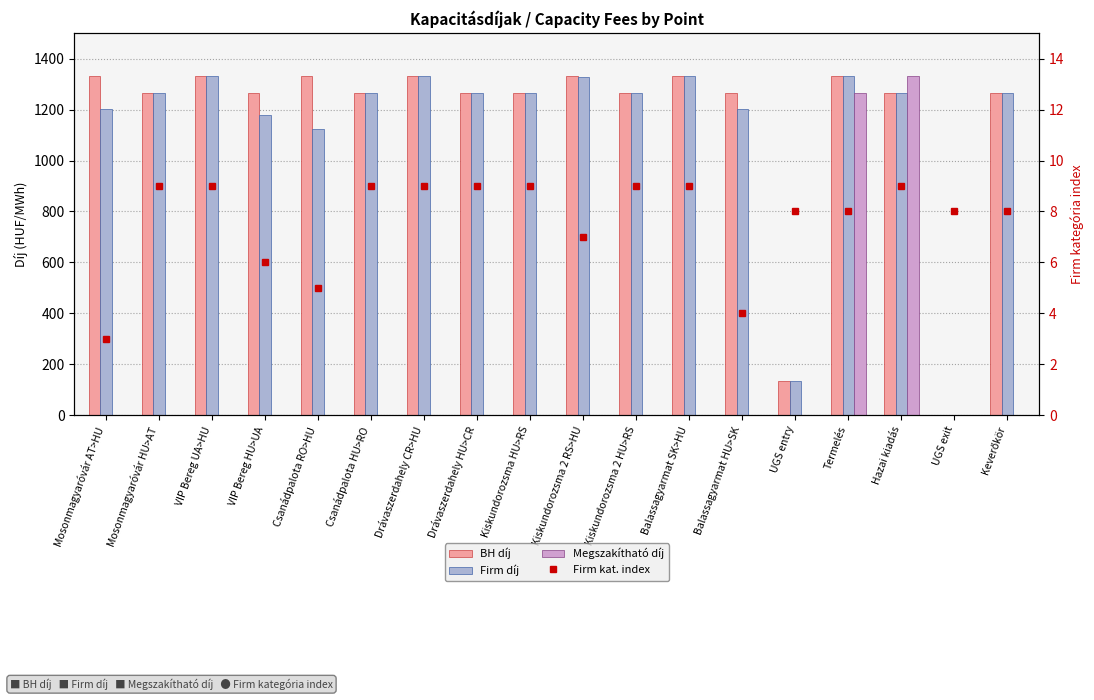

How many data points does each series have?

18